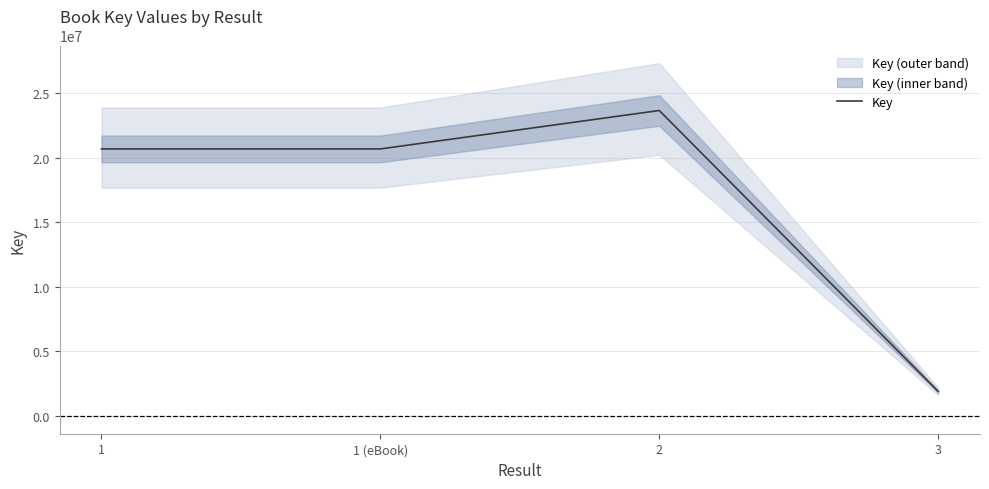

What is the sum of all values?

66879463